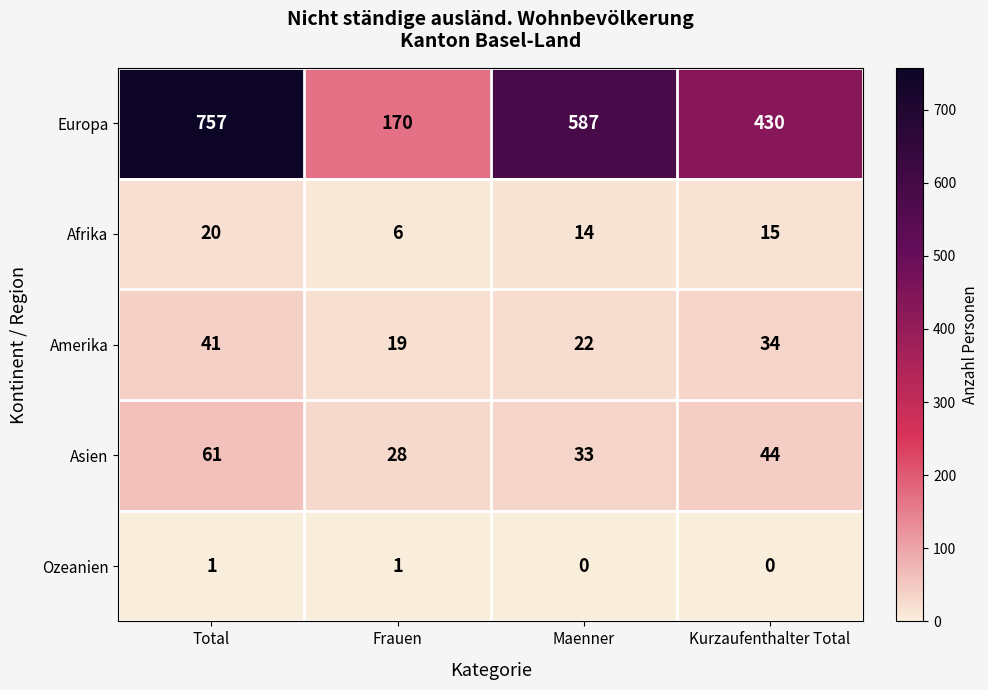

What is the total value across all series at Total?

880